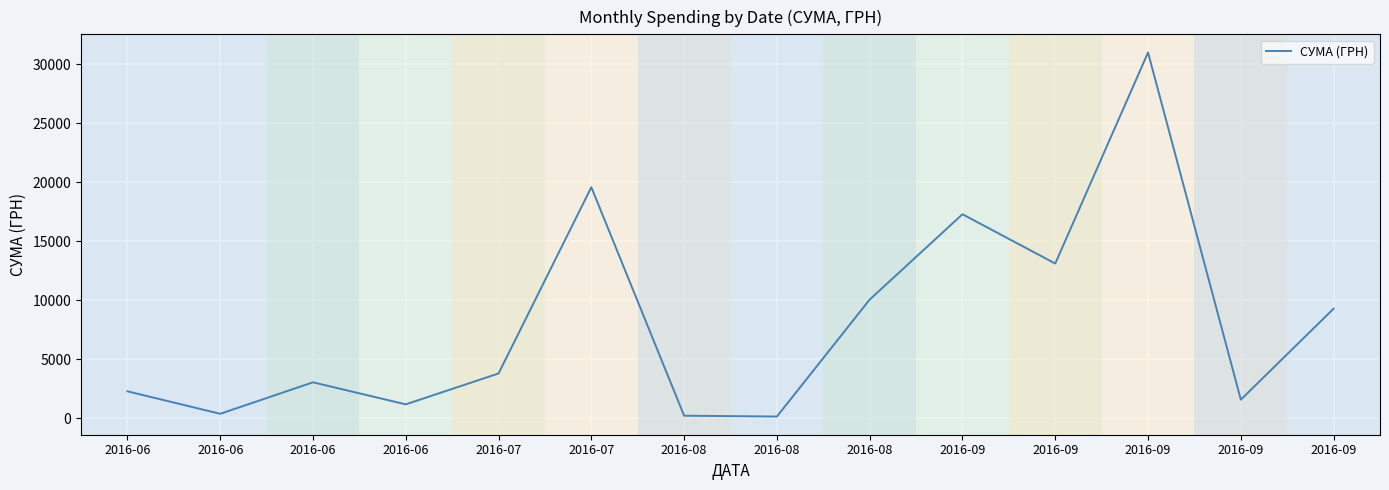

True or false: the data shows 6976.8 at 2016-09.

False